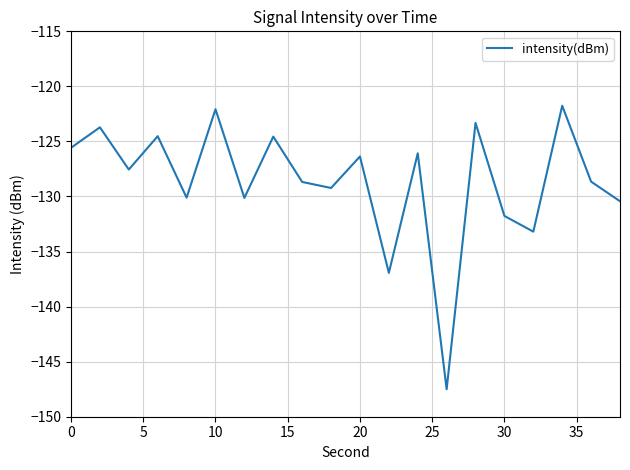

How many lines are shown in the chart?

1